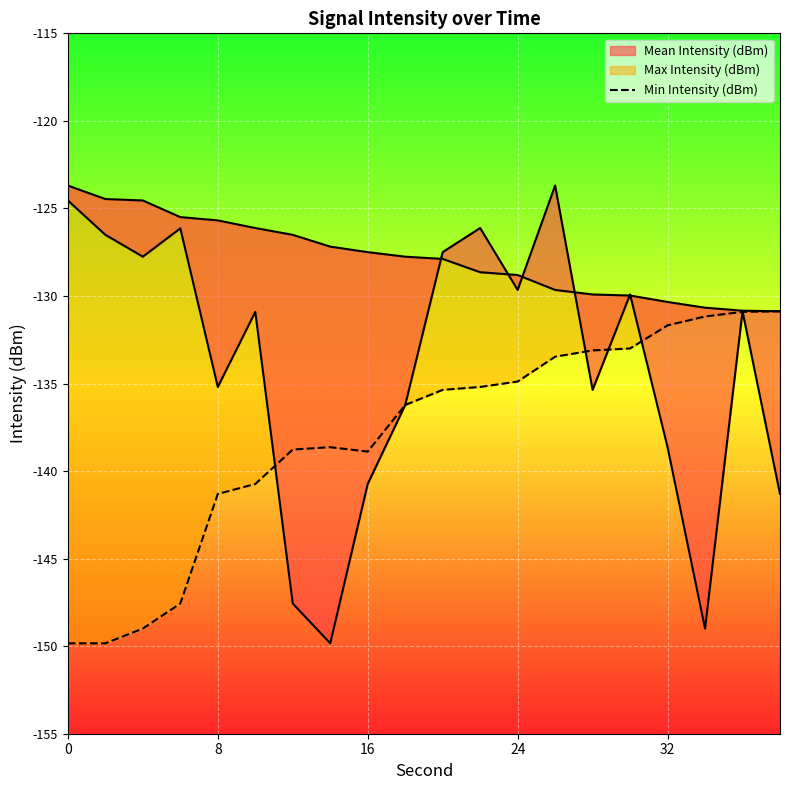

What is the maximum value shown in the chart?

-130.9